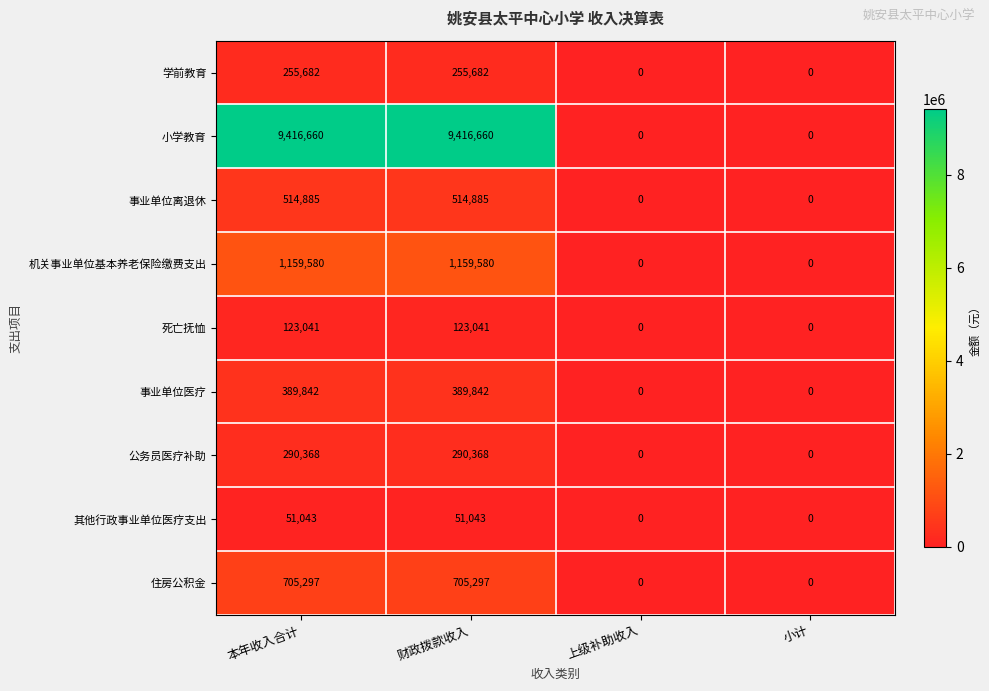

Count the 事业单位离退休 values in the range 0 to 514885.

4